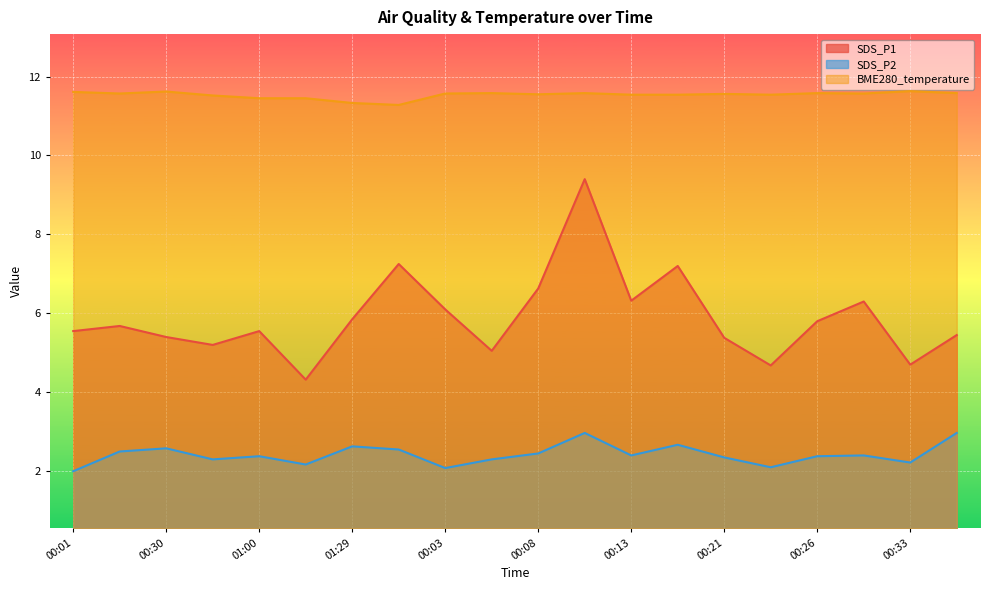

Reading left to right, what are all the values shown in this chart?

SDS_P1: 00:01=5.5	00:16=5.7	00:30=5.4	00:45=5.2	01:00=5.5	01:15=4.3	01:29=5.8	01:37=7.2	00:03=6.1	00:06=5.0	00:08=6.6	00:11=9.4	00:13=6.3	00:18=7.2	00:21=5.4	00:23=4.7	00:26=5.8	00:28=6.3	00:33=4.7	00:35=5.5
SDS_P2: 00:01=2.0	00:16=2.5	00:30=2.6	00:45=2.3	01:00=2.4	01:15=2.2	01:29=2.6	01:37=2.5	00:03=2.1	00:06=2.3	00:08=2.5	00:11=3.0	00:13=2.4	00:18=2.7	00:21=2.4	00:23=2.1	00:26=2.4	00:28=2.4	00:33=2.2	00:35=3.0
BME280_temperature: 00:01=11.6	00:16=11.6	00:30=11.6	00:45=11.5	01:00=11.4	01:15=11.4	01:29=11.3	01:37=11.3	00:03=11.6	00:06=11.6	00:08=11.6	00:11=11.6	00:13=11.5	00:18=11.5	00:21=11.6	00:23=11.5	00:26=11.6	00:28=11.6	00:33=11.6	00:35=11.6